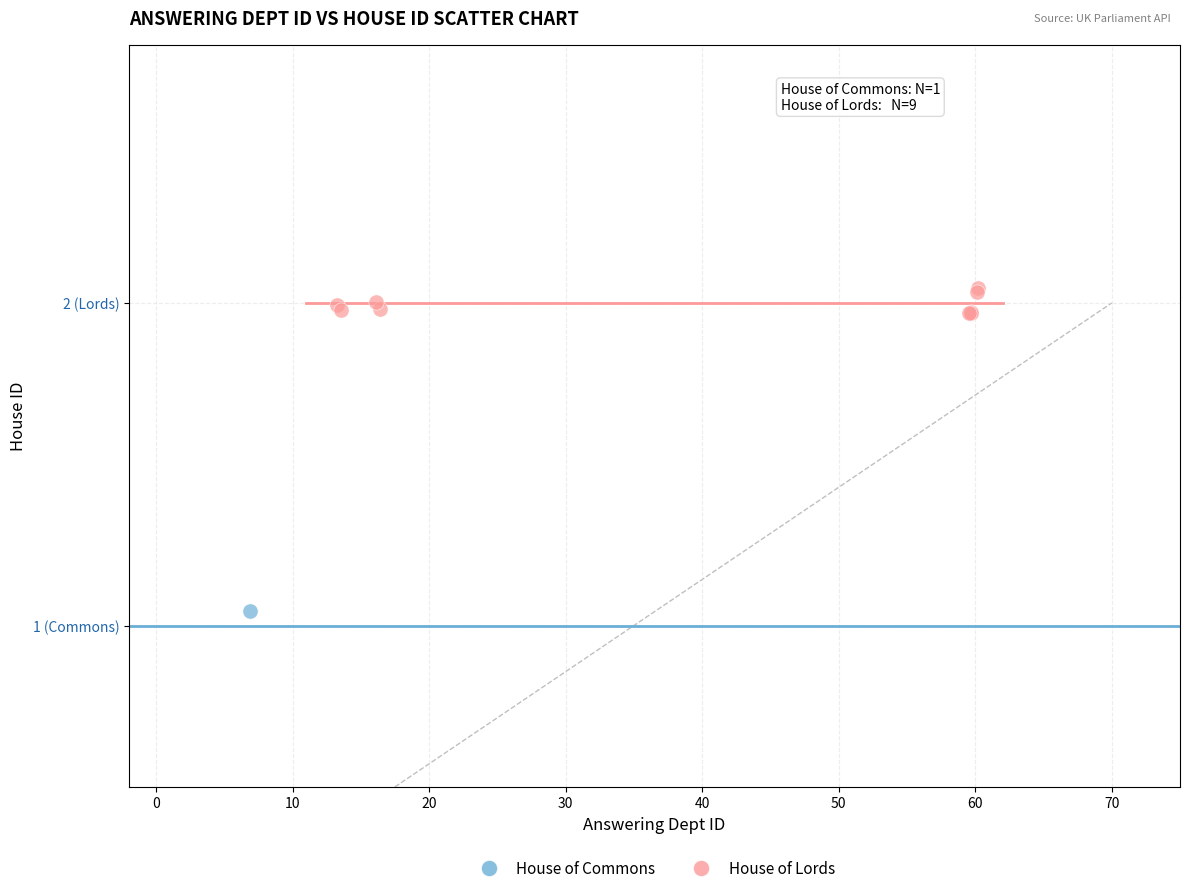

What are all the series names shown in the legend?

House of Commons, House of Lords